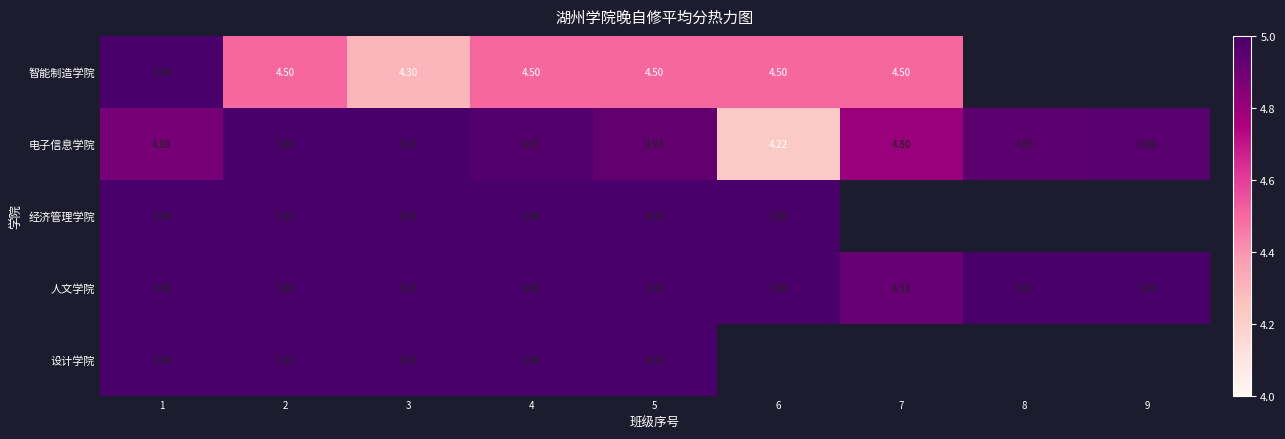

What is the smallest value displayed?

4.2